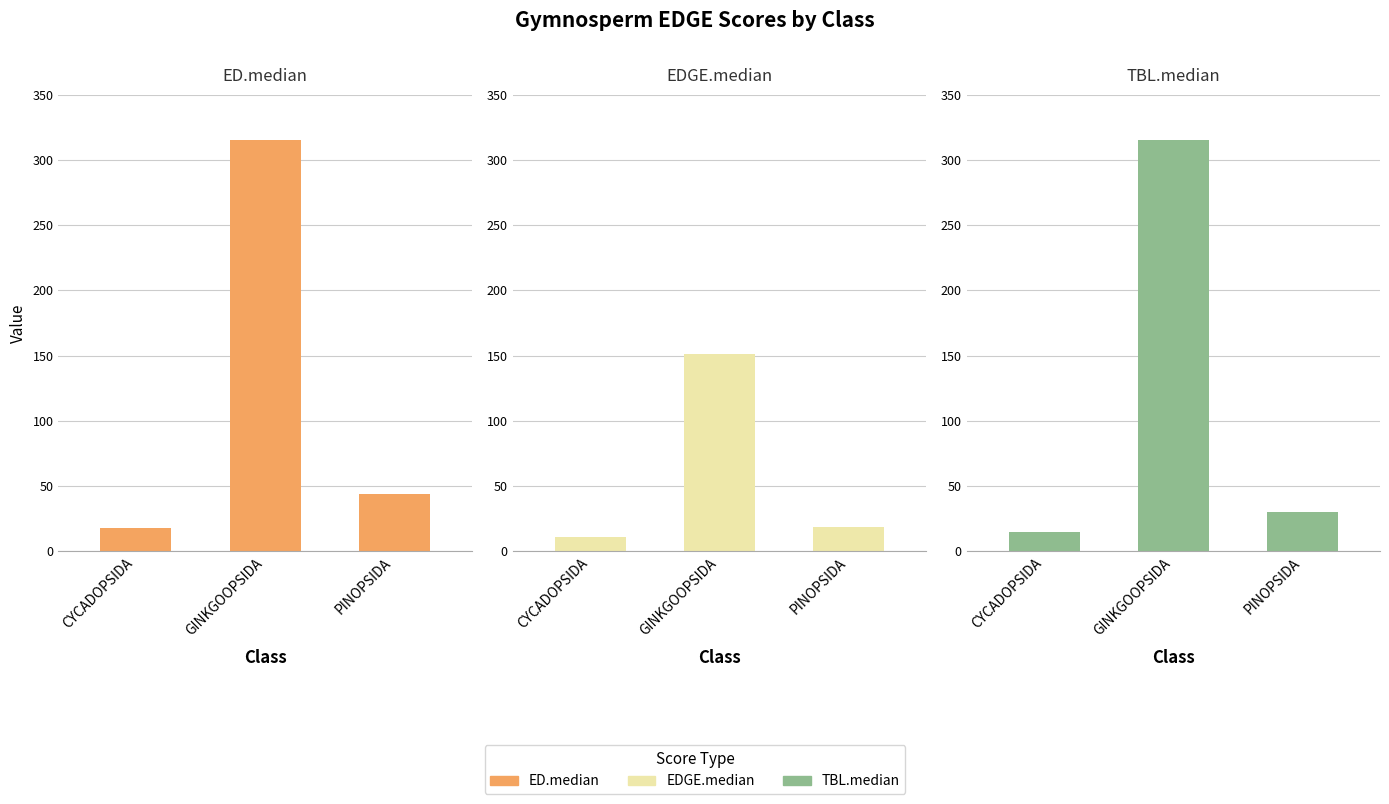

Rank the series at CYCADOPSIDA from lowest to highest value.

EDGE.median, TBL.median, ED.median